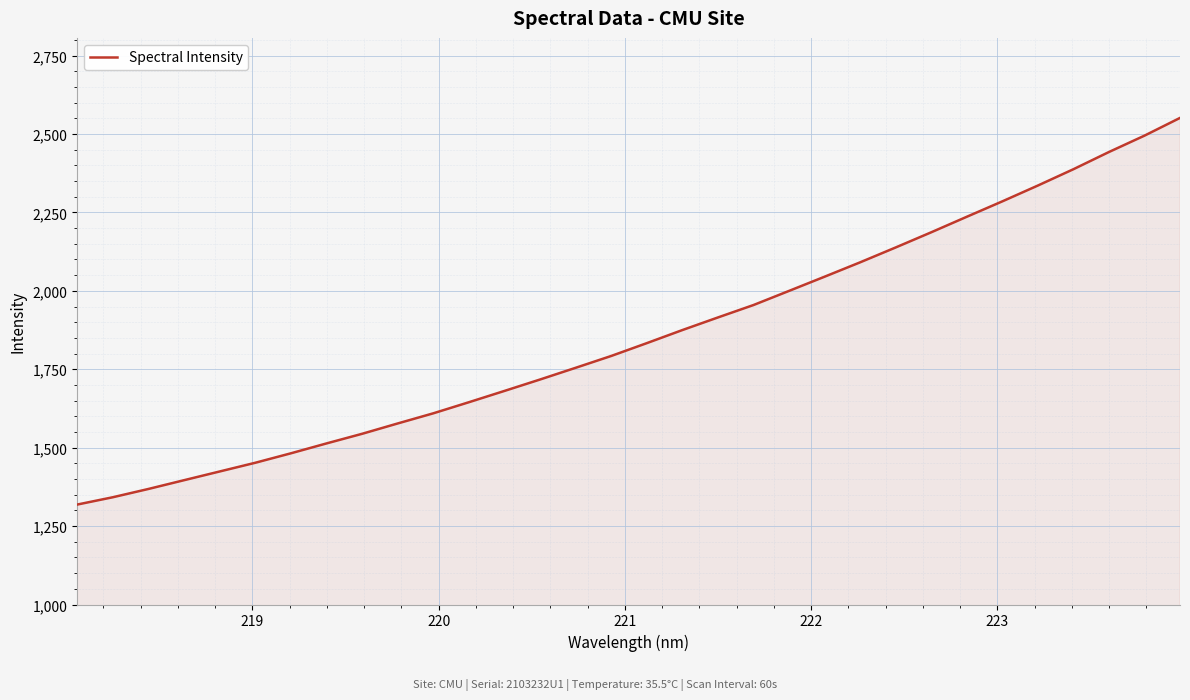

What is the difference between the maximum and minimum values?

1232.7